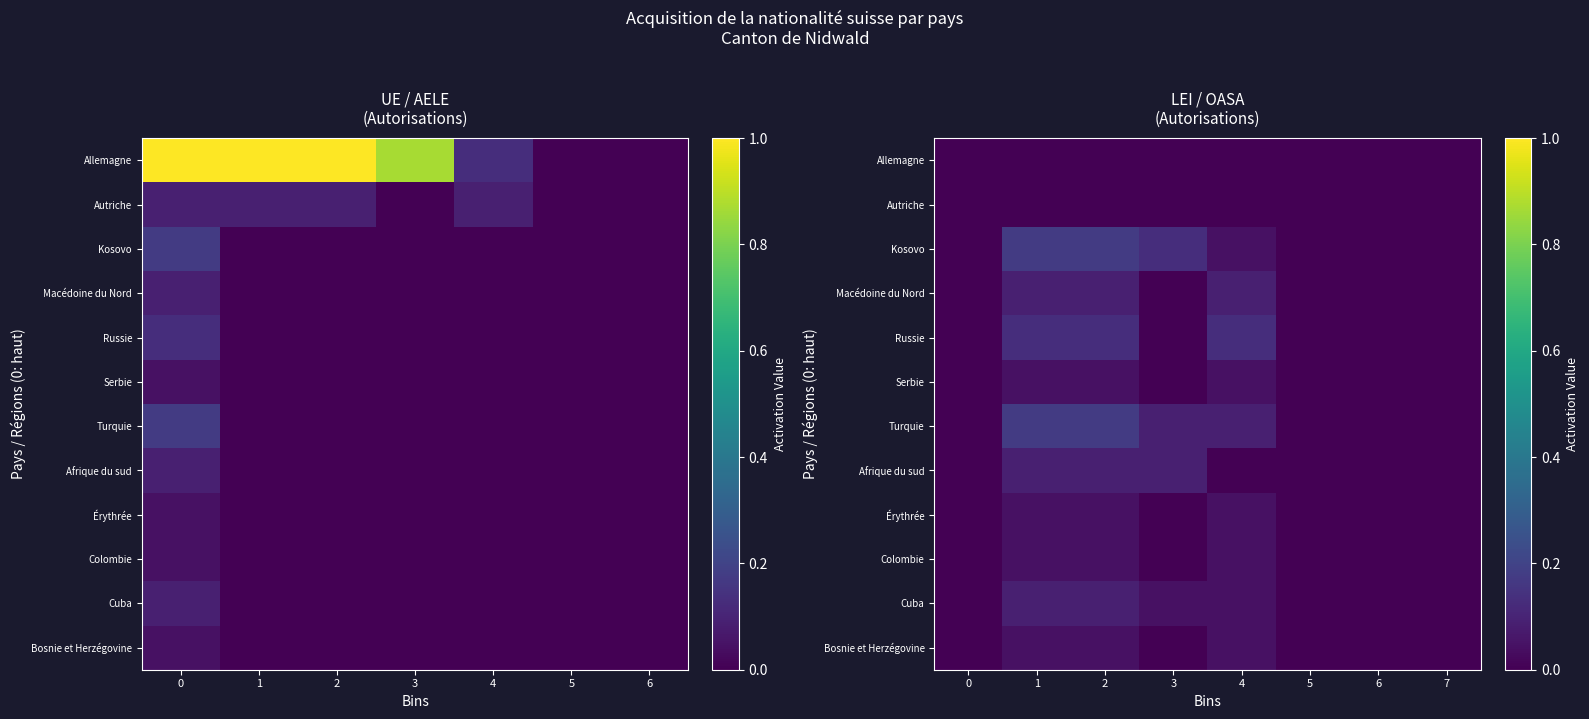

List the labels in order of Macédoine du Nord value, smallest first.

0, 3, 5, 6, 7, 1, 2, 4